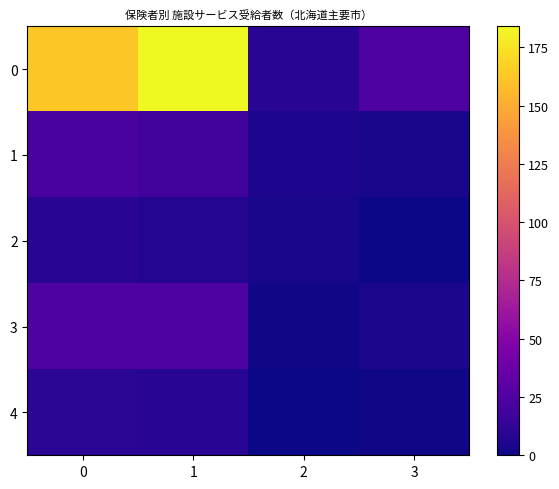

Reading left to right, extract all data points from this chart.

0: 0=163	1=184	2=9	3=24
1: 0=22	1=19	2=5	3=3
2: 0=9	1=7	2=3	3=0
3: 0=24	1=24	2=1	3=4
4: 0=10	1=9	2=0	3=1